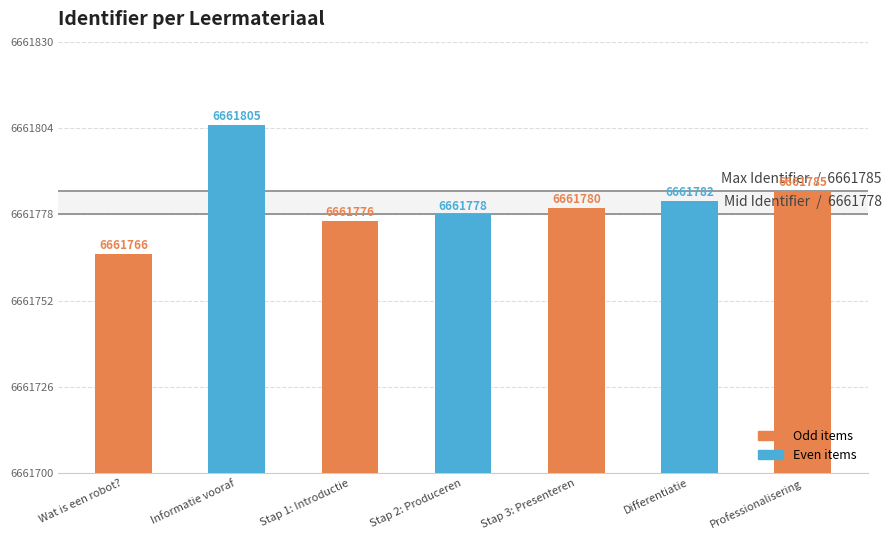

Reading right to left, list all the values displayed in this chart.

Professionalisering=6661785	Differentiatie=6661782	Stap 3: Presenteren=6661780	Stap 2: Produceren=6661778	Stap 1: Introductie=6661776	Informatie vooraf=6661805	Wat is een robot?=6661766